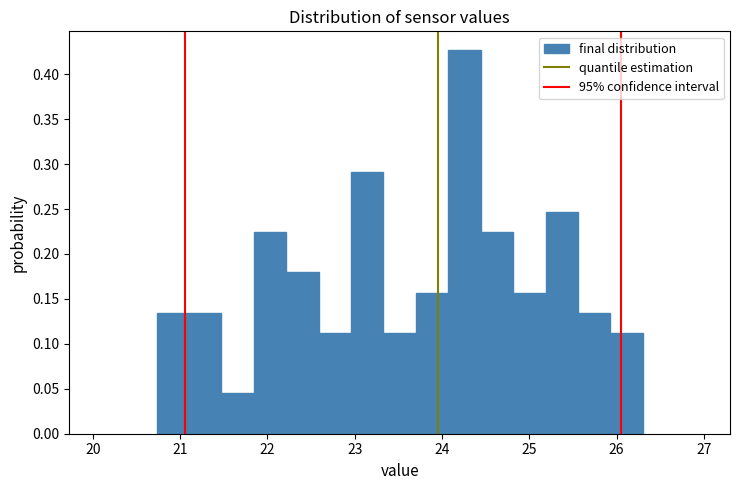

Read against the x-axis, roughly where is the centre of the tallest bar?

24.3